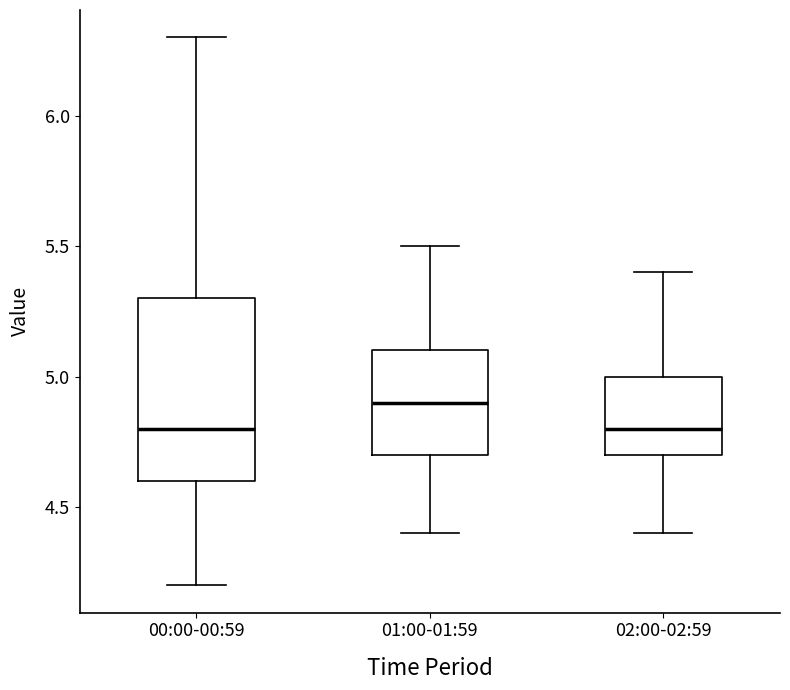

Which box is the tallest, from its lower edge to its upper edge?

00:00-00:59